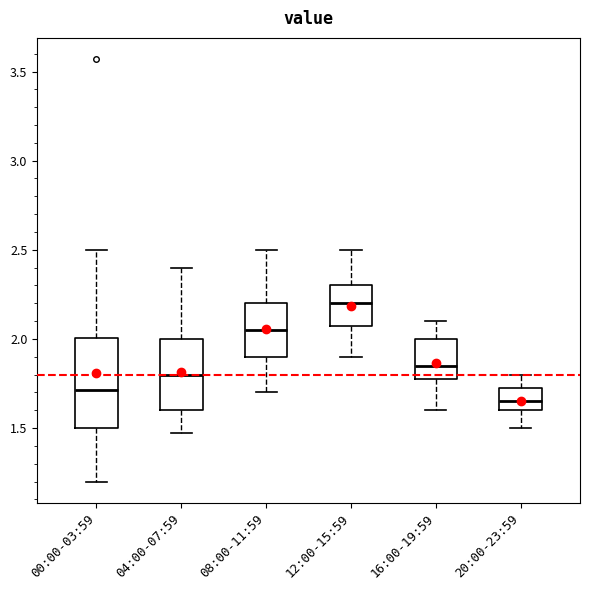

Which box is the tallest, from its lower edge to its upper edge?

00:00-03:59